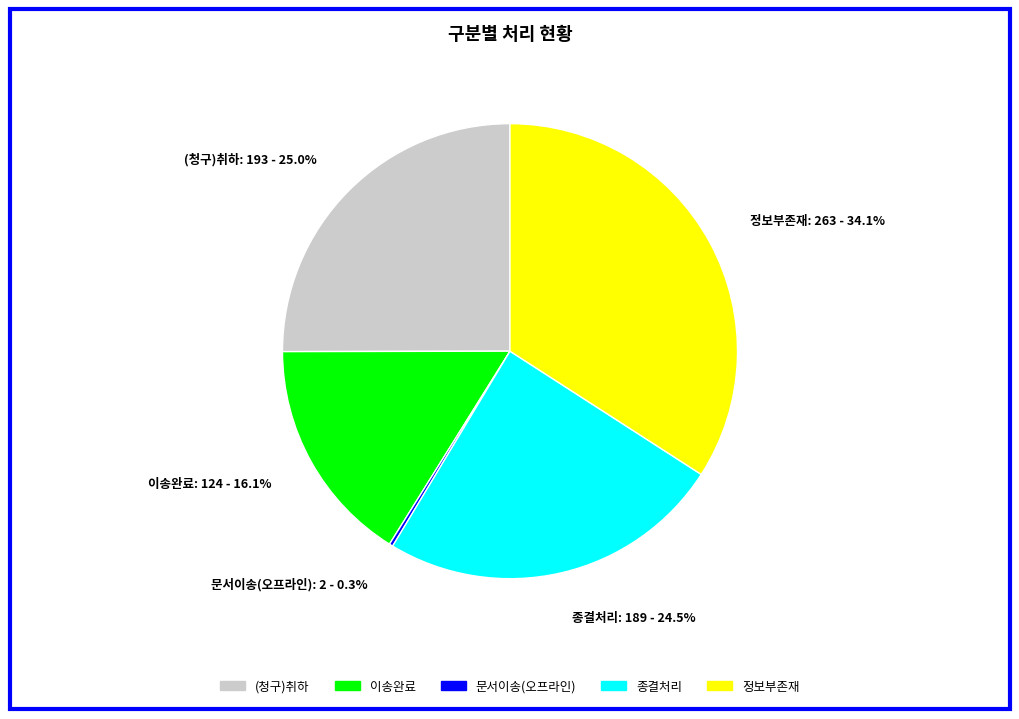

What is the total percentage of 정보부존재 and 종결처리?

58.6%